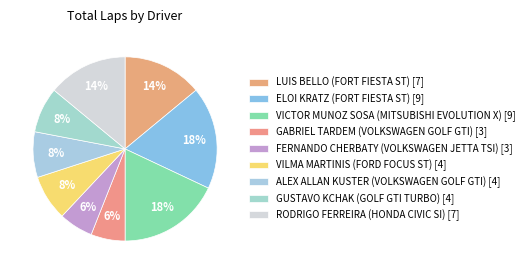

Does VILMA MARTINIS (FORD FOCUS ST) represent more than half of the total?

No